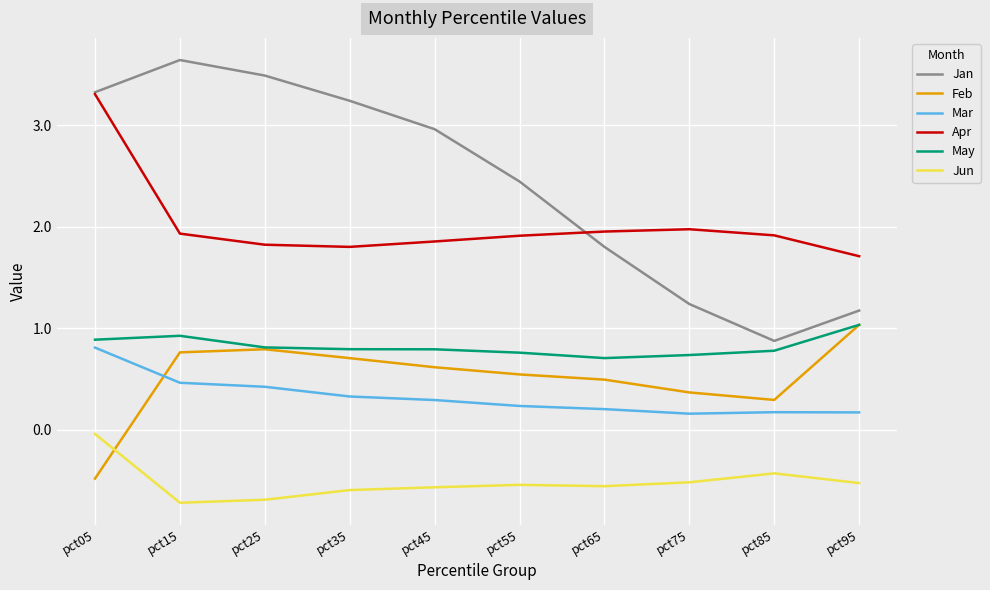

Which label corresponds to the largest value in the chart?

pct15